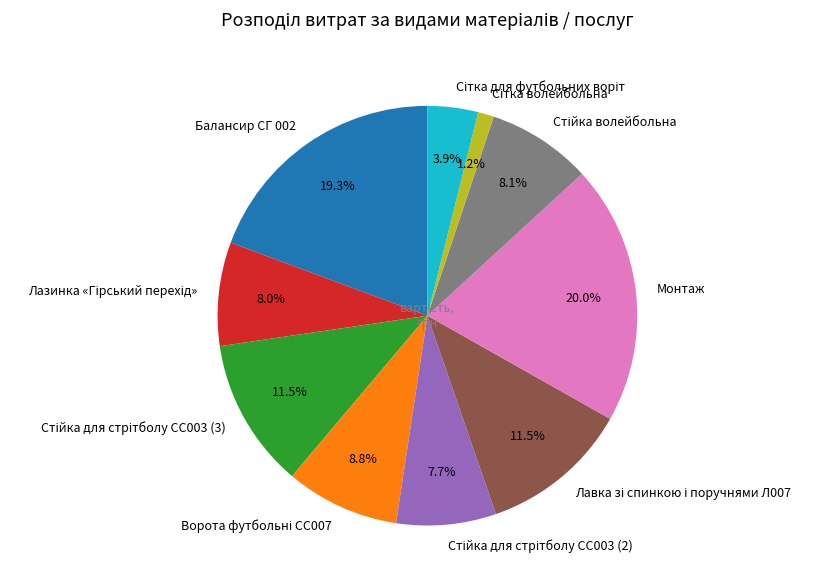

Is it true that Балансир СГ 002 is 9% of the pie?

False